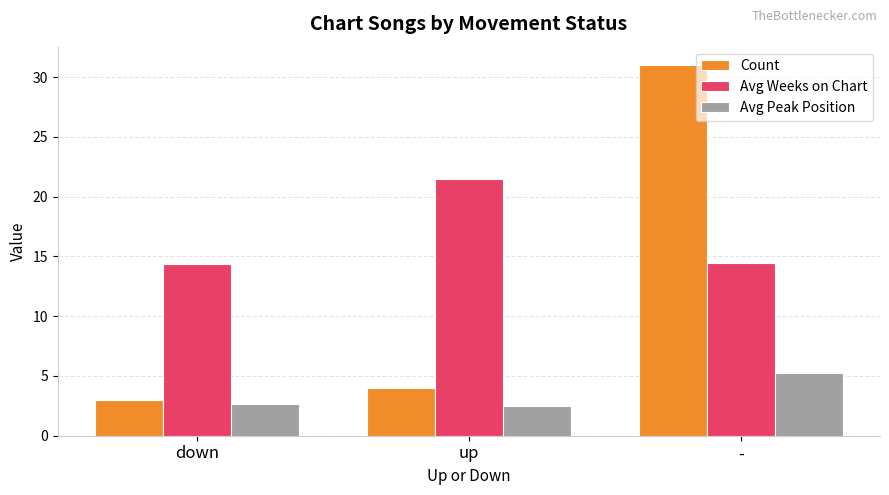

How many groups of bars are there?

3